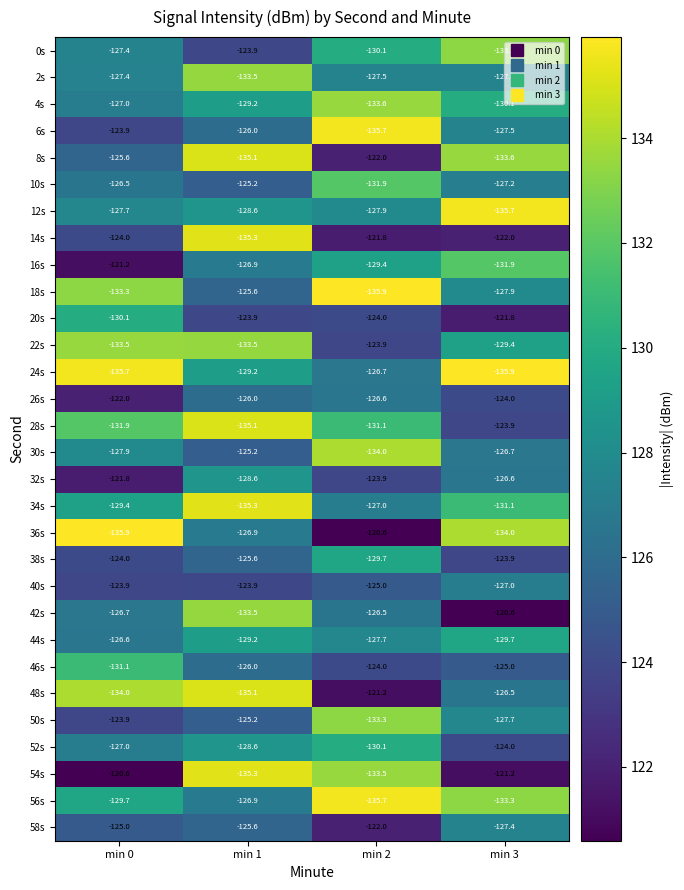

Which series has the largest range (max minus min)?

36s